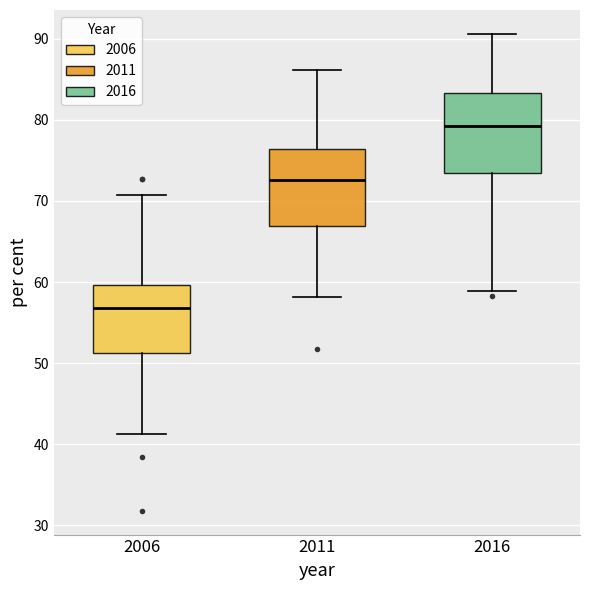

Which box has the highest median line?

2016